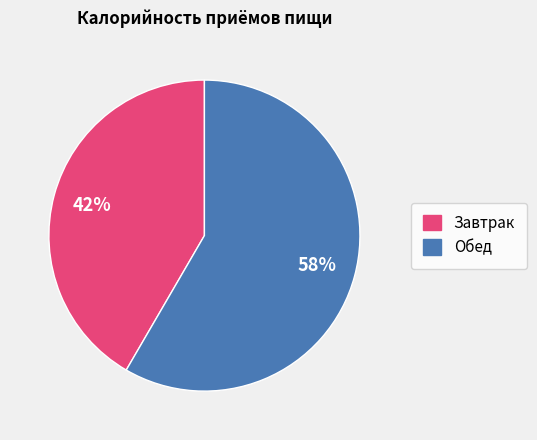

The Обед slice represents 58% of the pie. True or false?

True